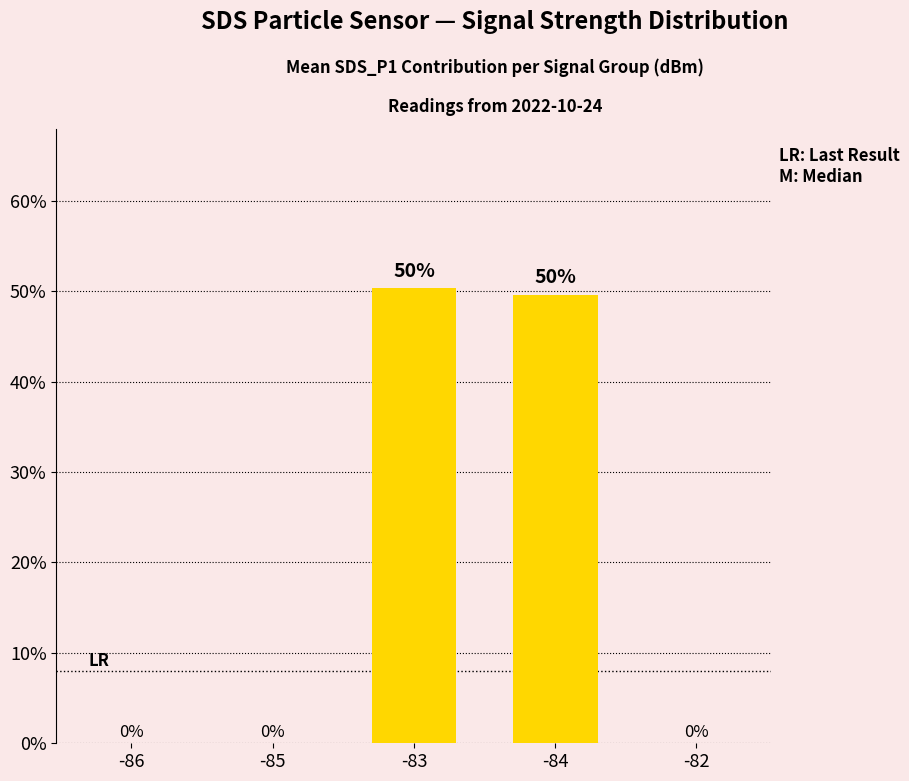

What is the difference between the values at -83 and -86?

50.4